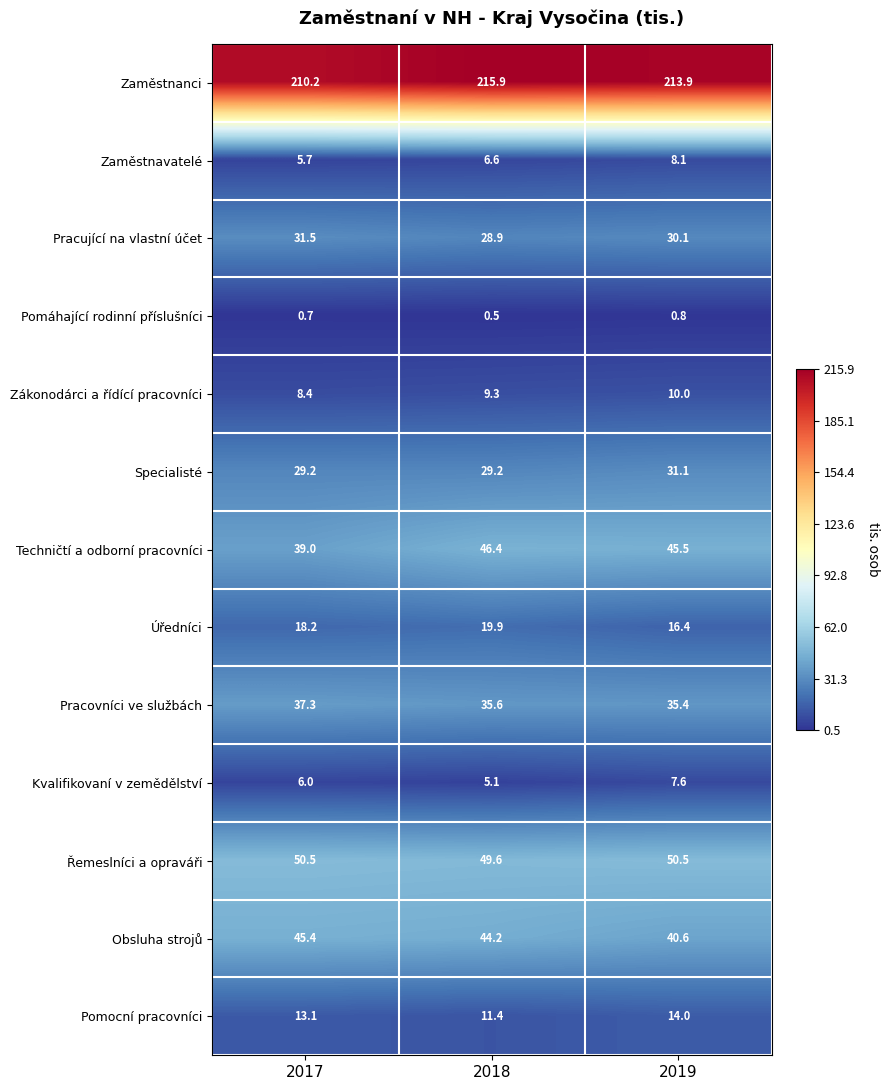

At which category is the sum across all series the highest?

2019